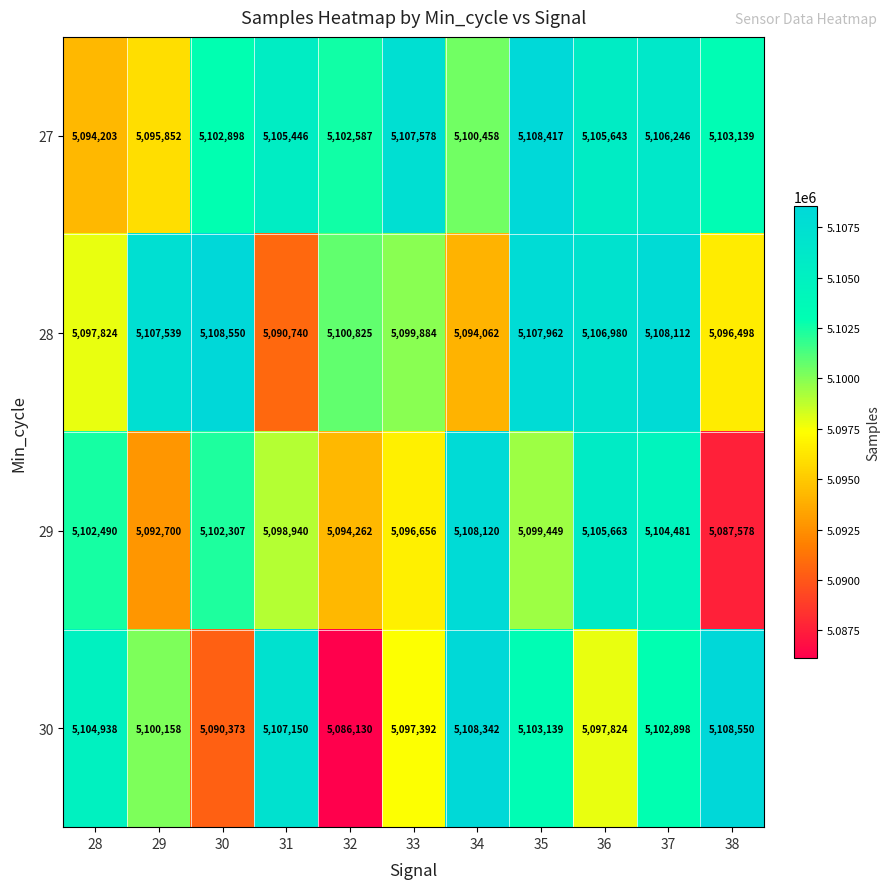

How many categories are shown in the chart?

11